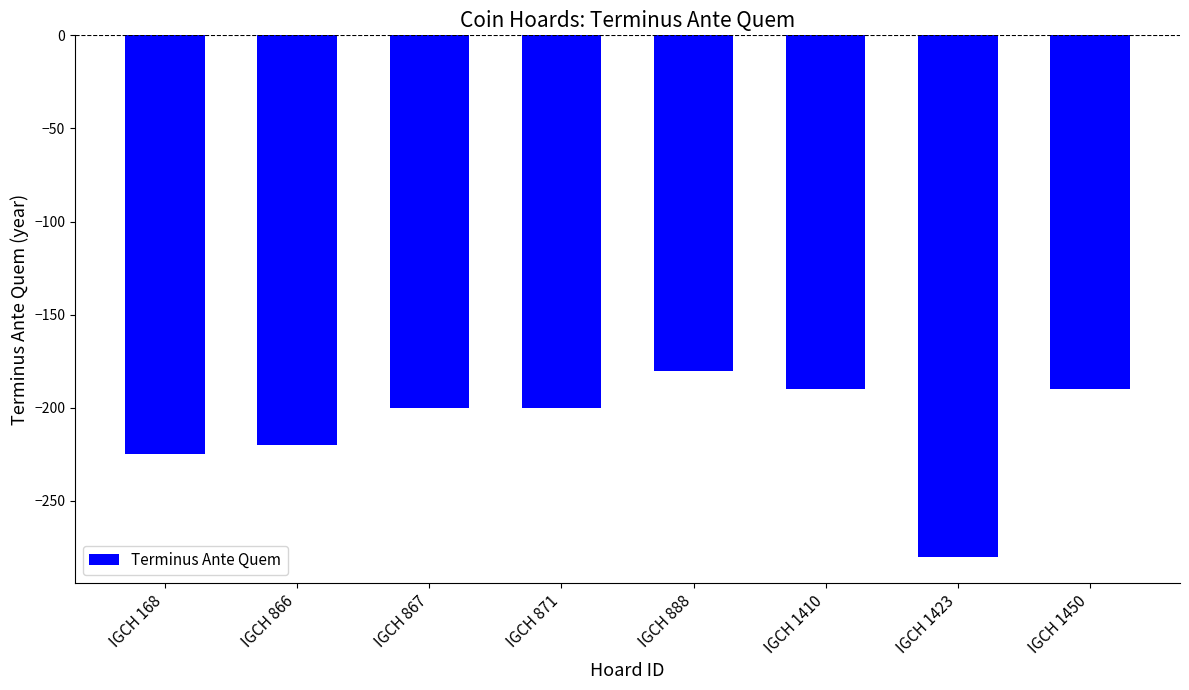

What is the difference between the maximum and minimum values?

100